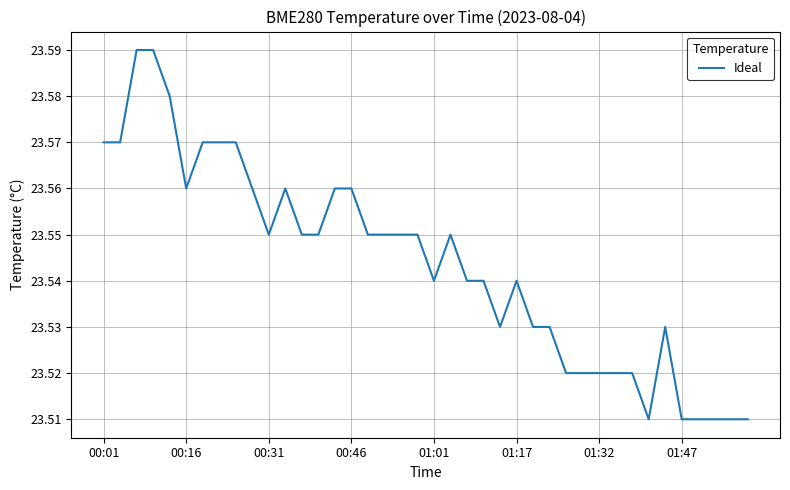

Is this an area chart (filled region under the line)?

No